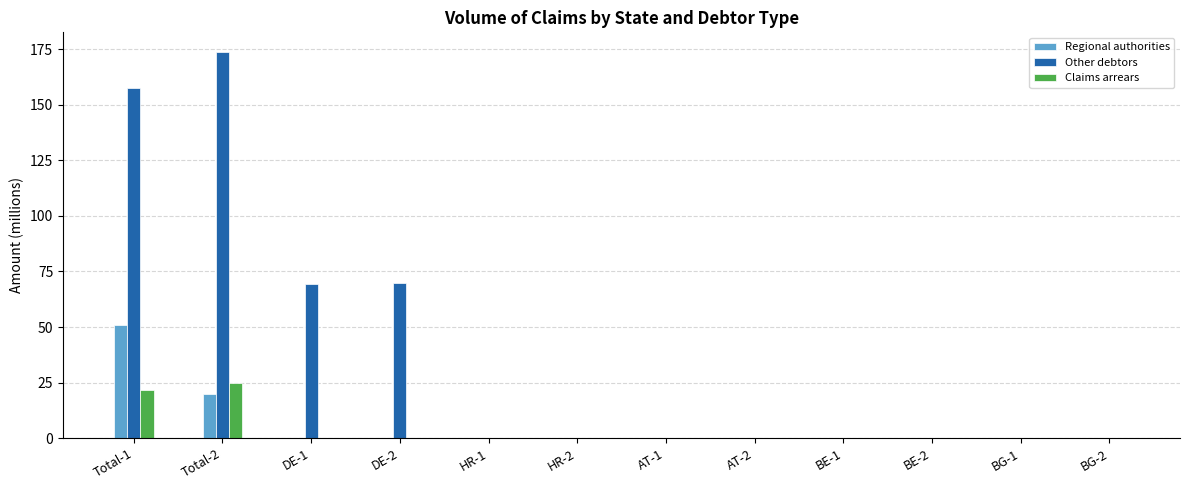

How many series are shown in this chart?

3